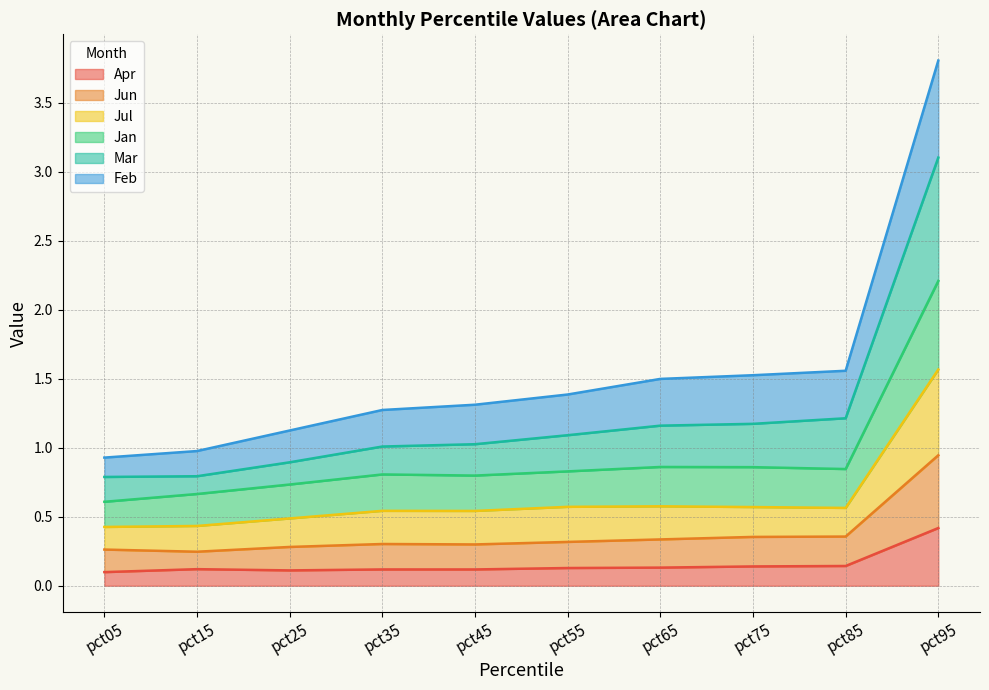

How many interior local valleys does the Jan series have?

2